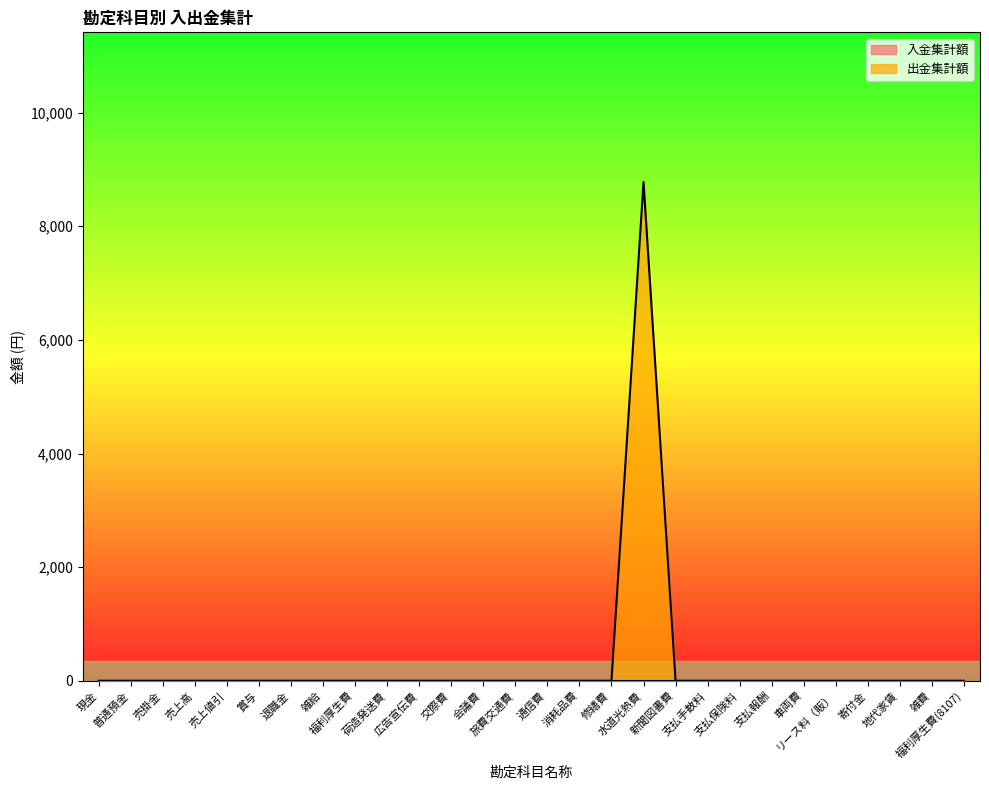

Does the chart have visible grid lines?

No